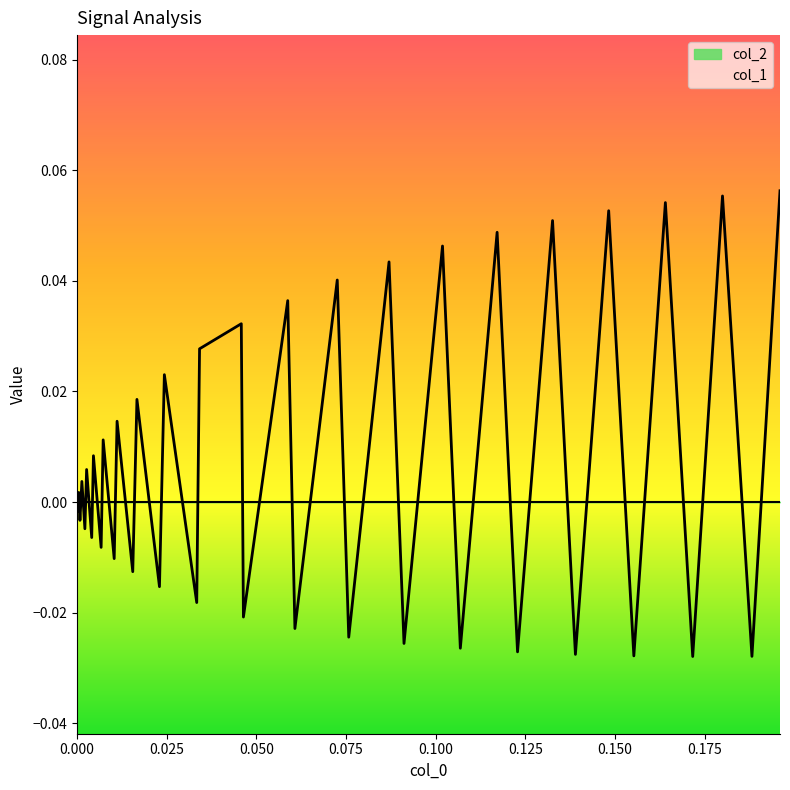

Count the number of data series in this chart.

1